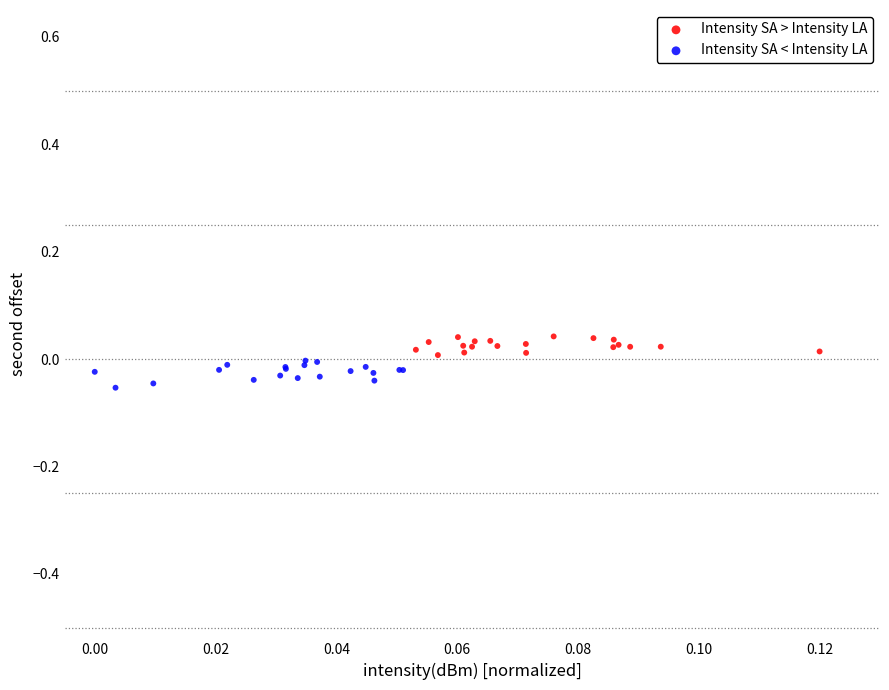

Which series contains the lowest Y value?

Intensity SA < Intensity LA